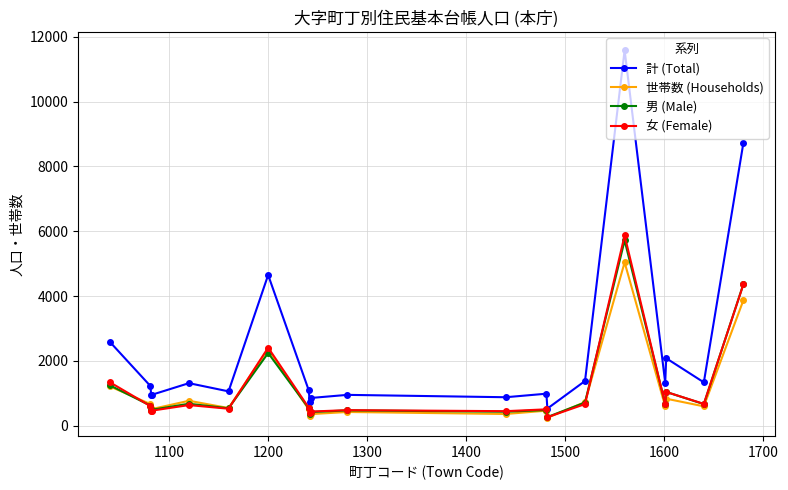

Count the number of data series in this chart.

4